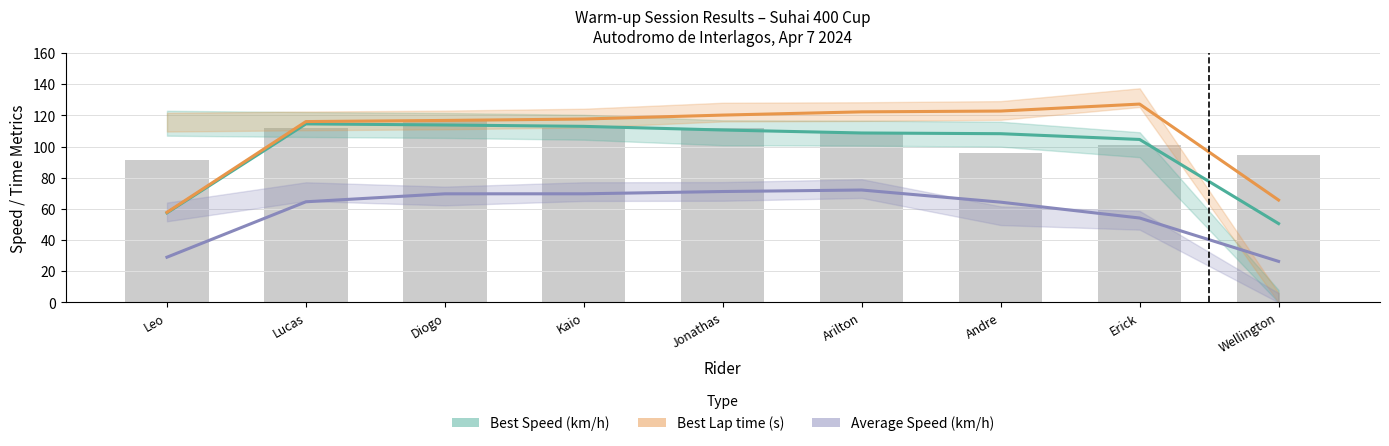

What is the difference between the Best Speed (km/h) values at Arilton and Wellington?

58.1